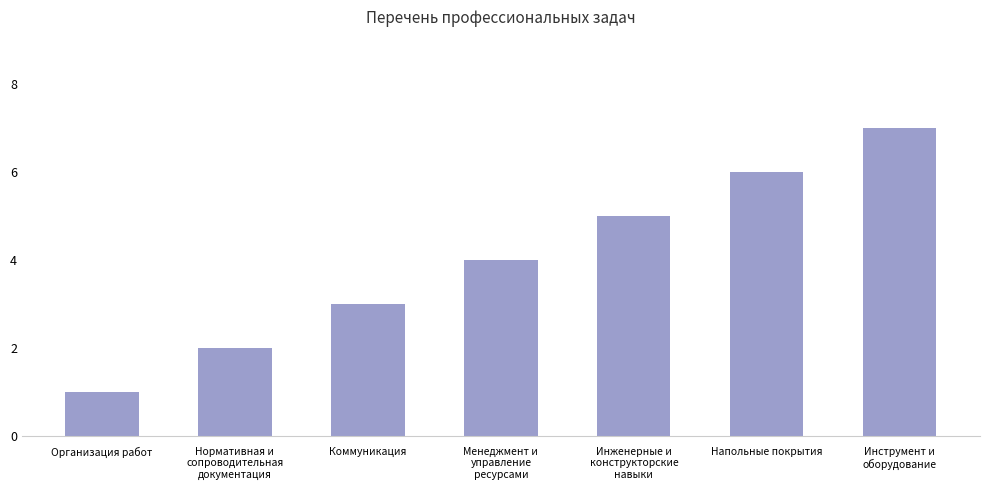

Which category has the lowest value across all series?

Организация работ